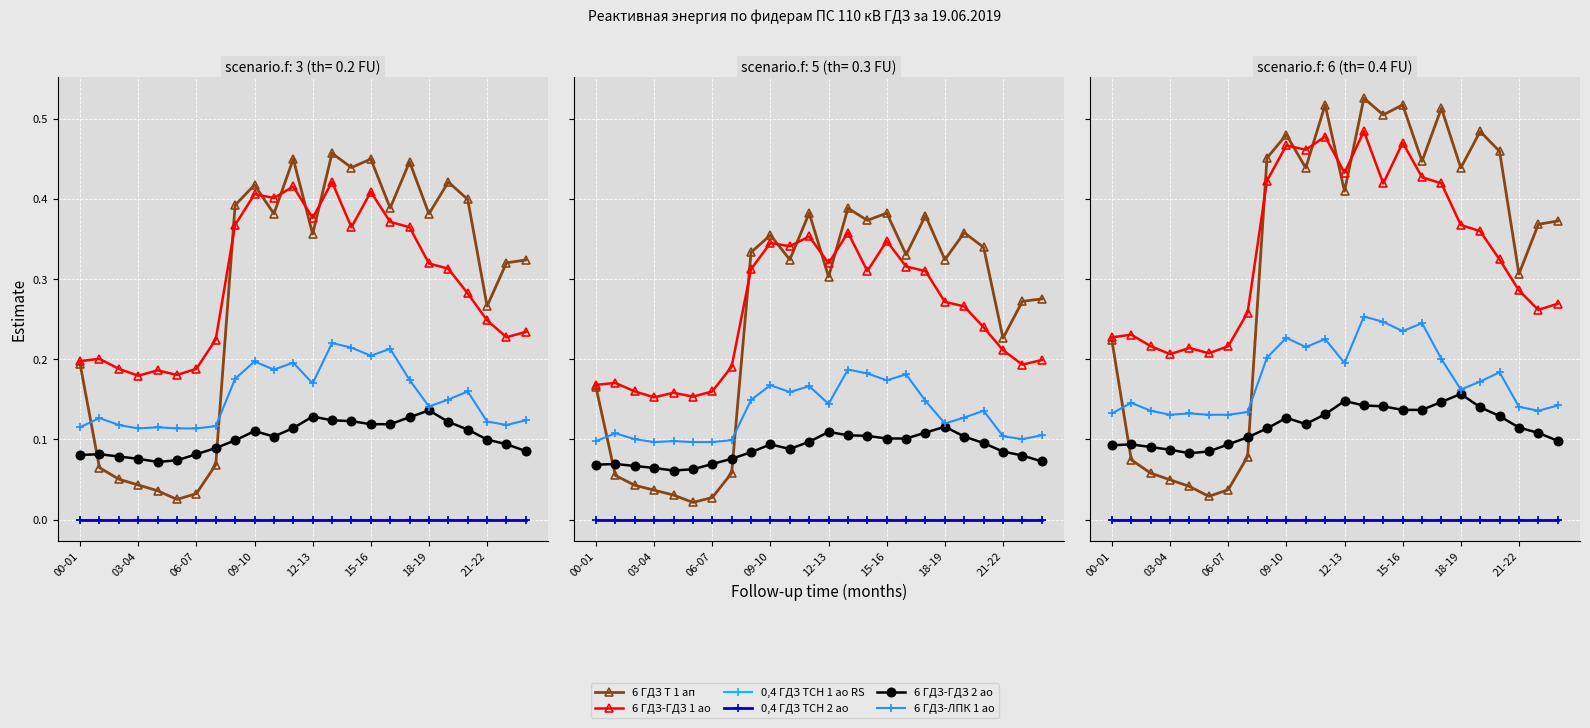

What position from the left is 03-04?

4